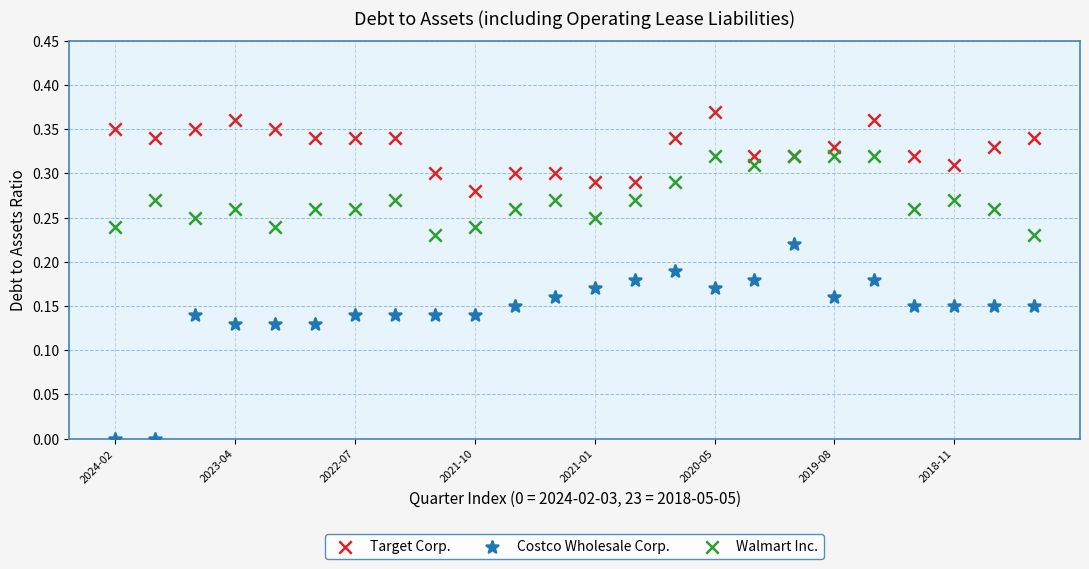

Which series has the widest spread of Y values?

Costco Wholesale Corp.